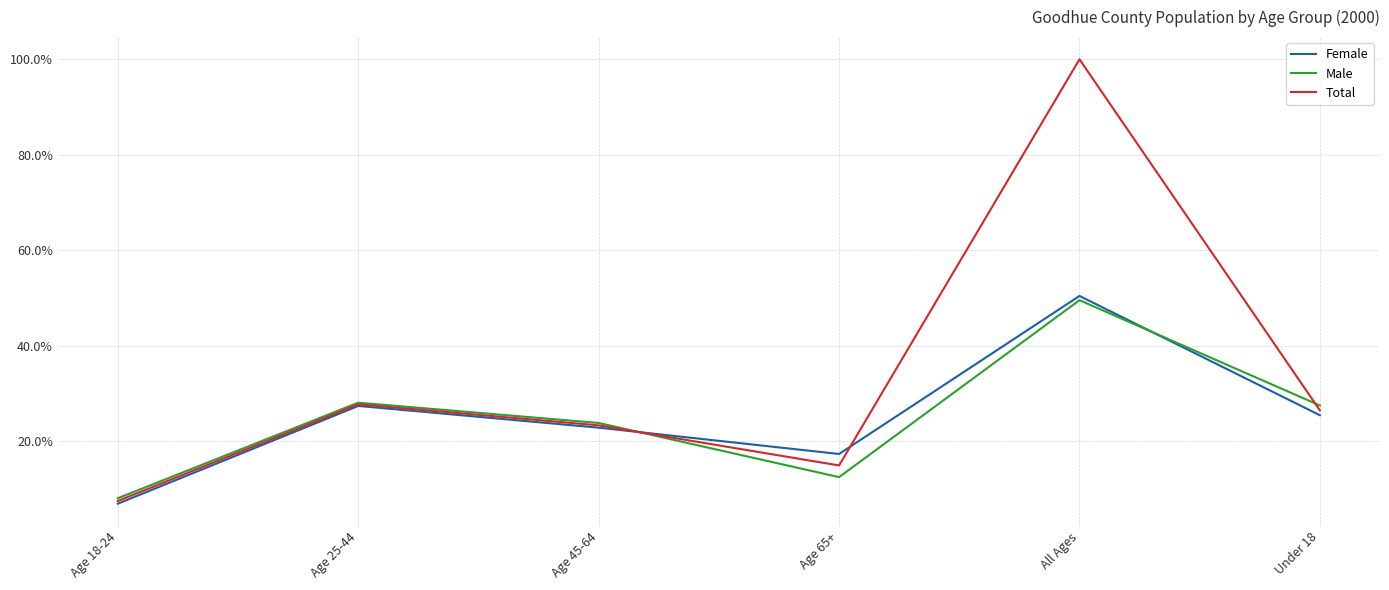

What is the label of the 2nd point from the right?

All Ages